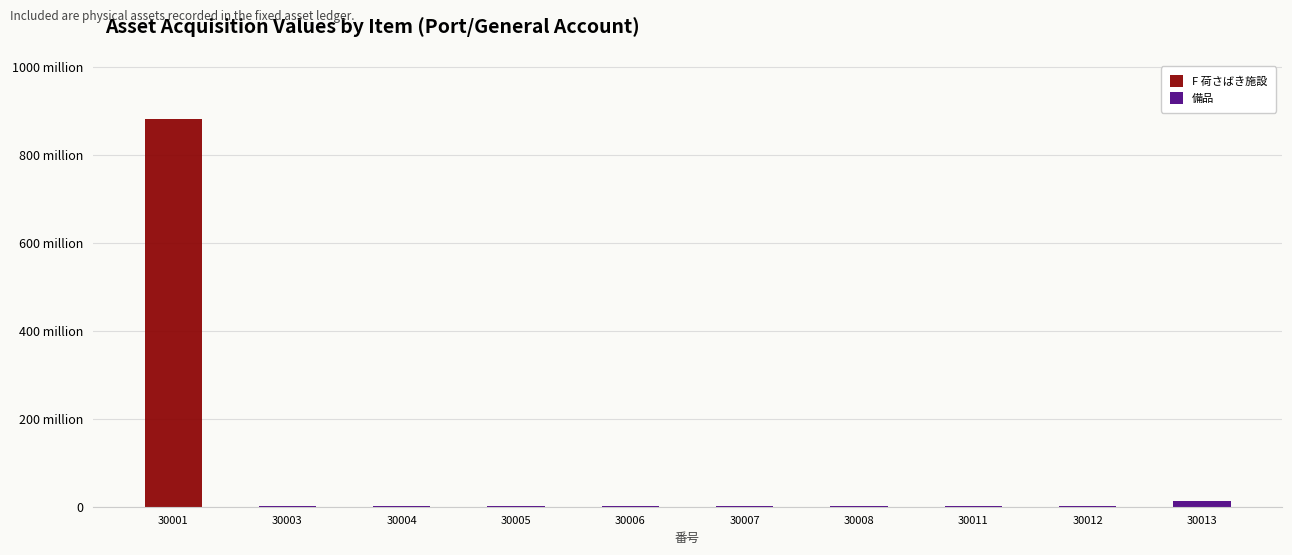

What are all the series names shown in the legend?

F 荷さばき施設, 備品